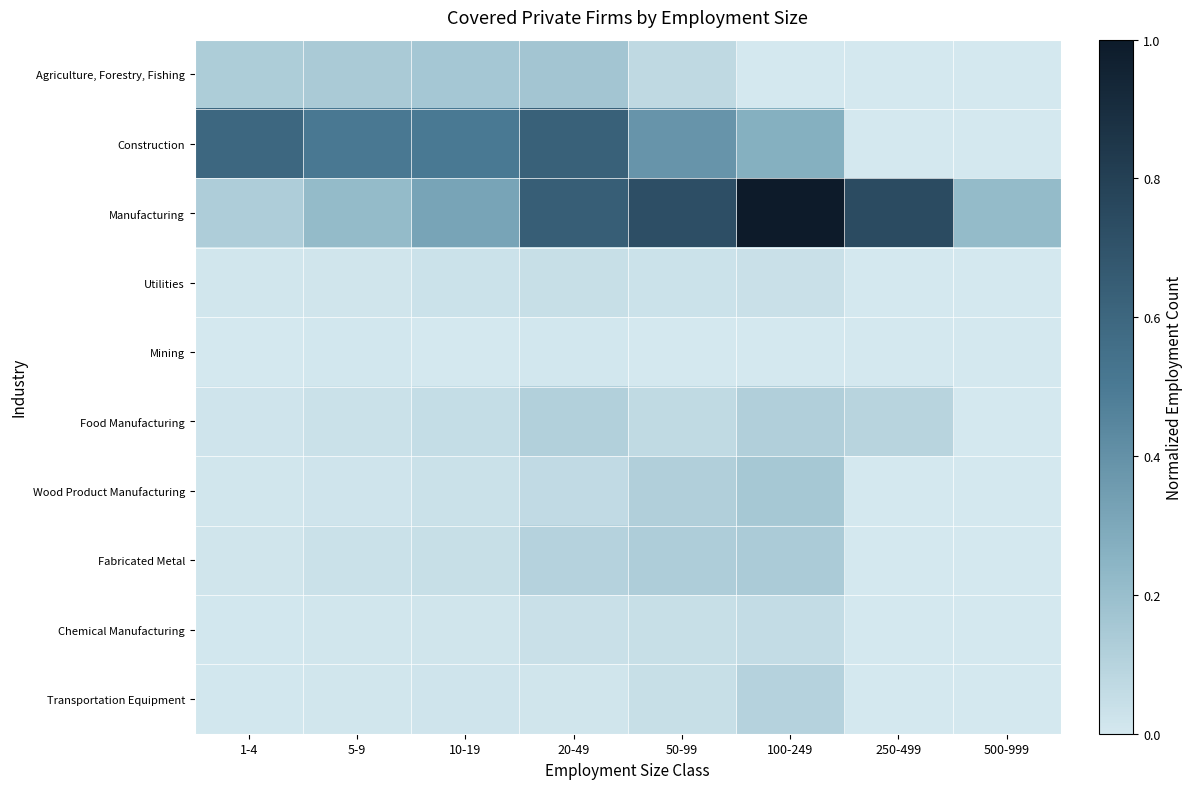

What is the difference between the highest and lowest values at 100-249?

1.0